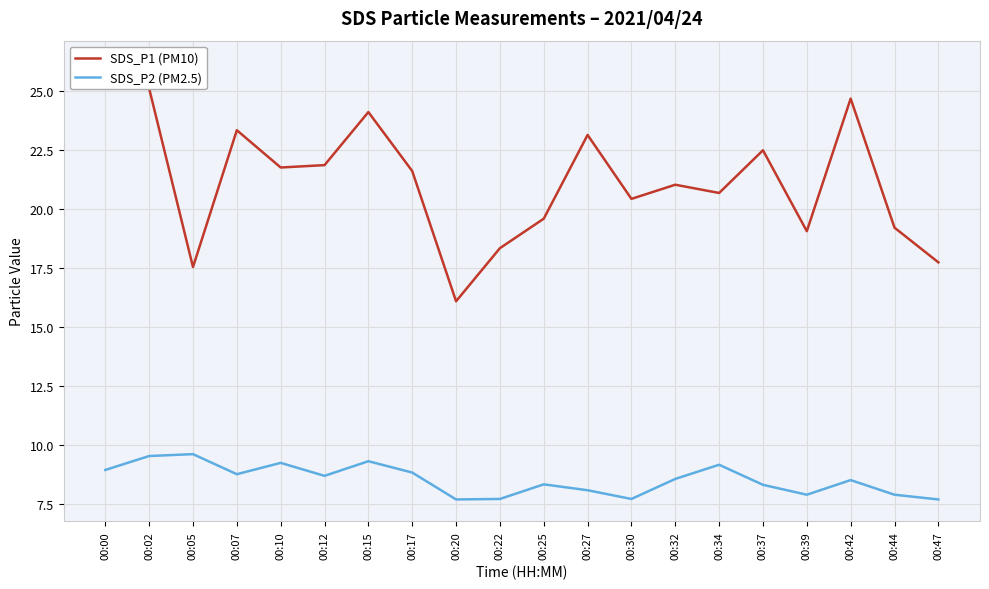

At which category does SDS_P1 (PM10) reach its first local peak?

00:07